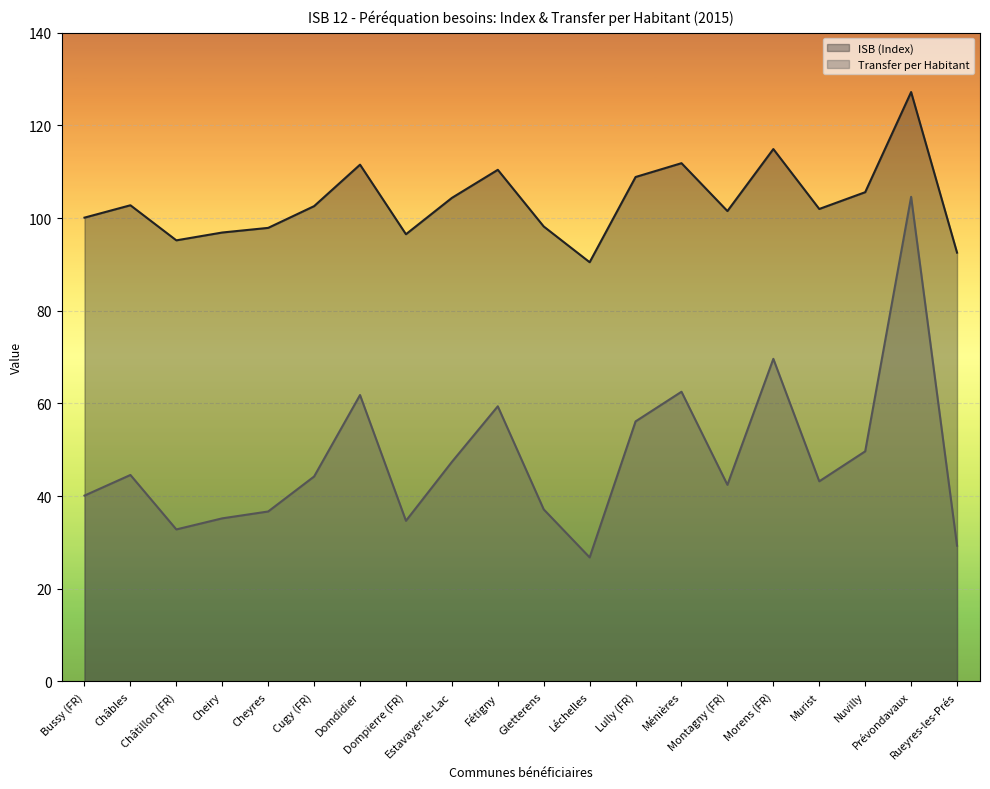

Which label corresponds to the smallest value in the chart?

Léchelles